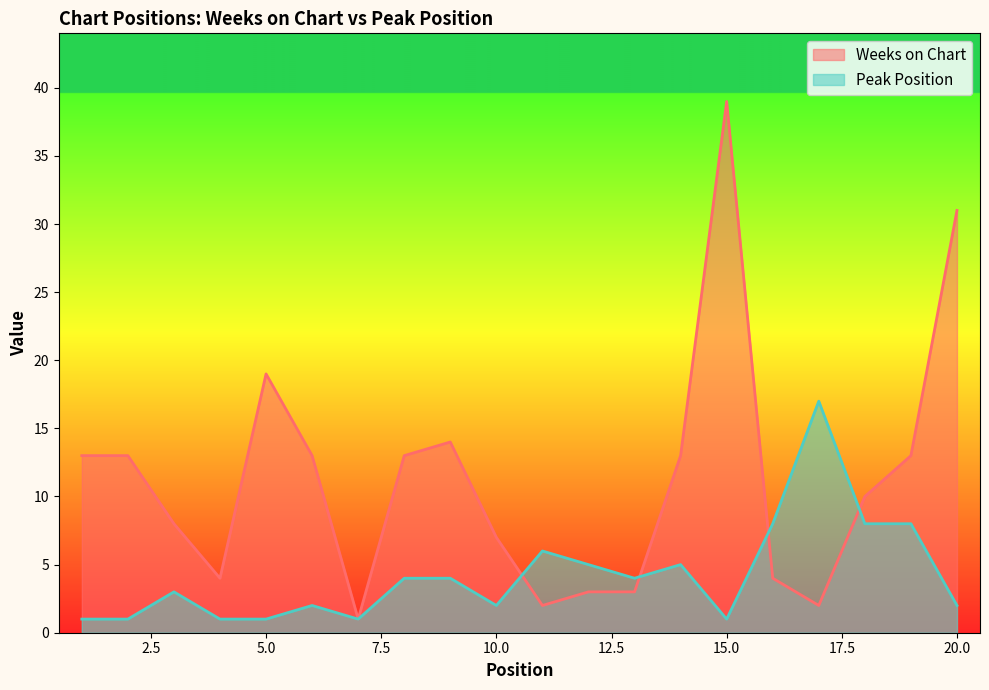

Does the chart have visible grid lines?

No